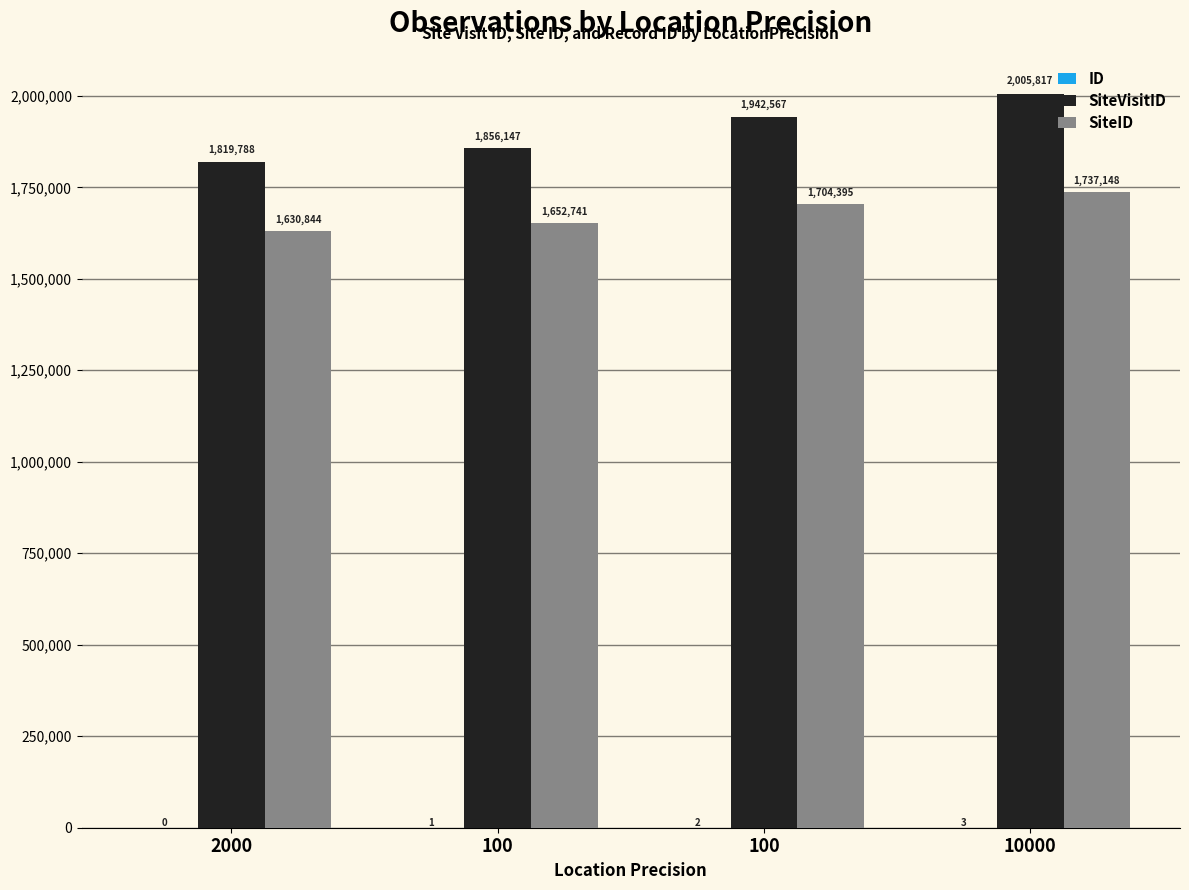

How many groups of bars are there?

4